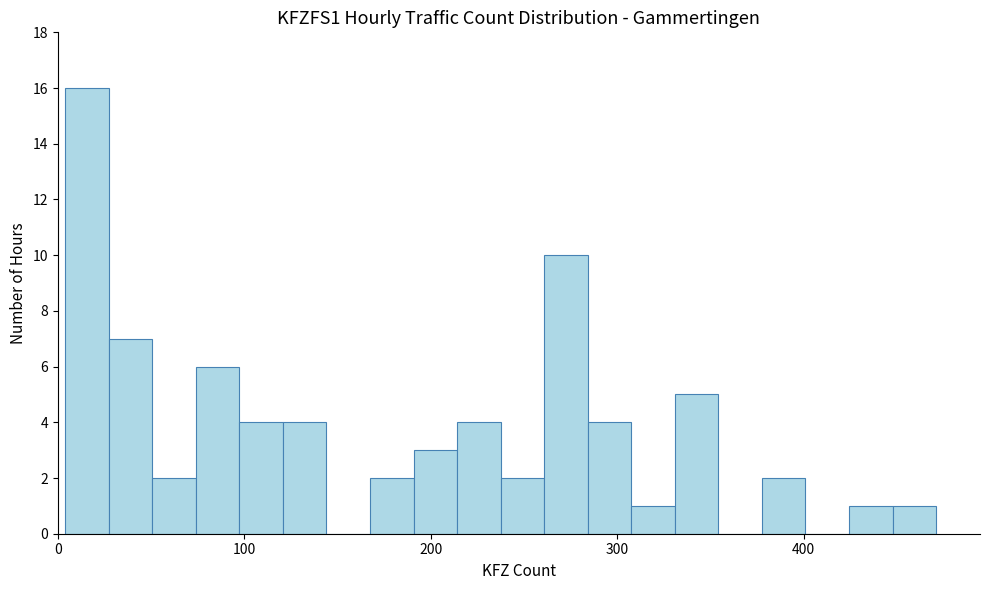

Read against the x-axis, roughly where is the centre of the tallest bar?

20